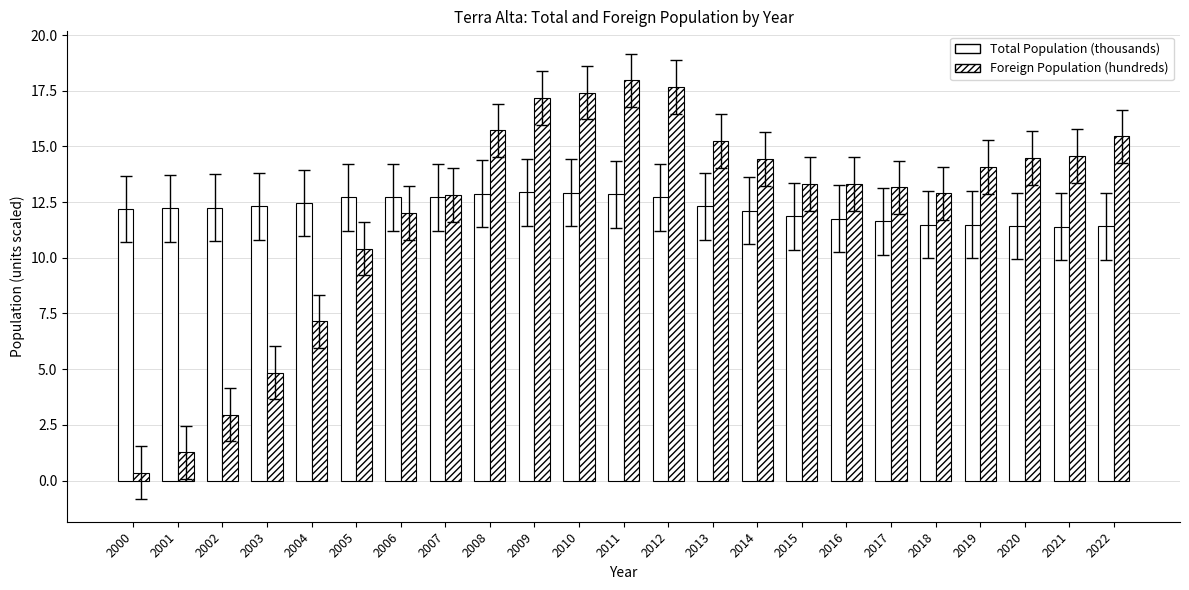

Count the number of categories in the chart.

23